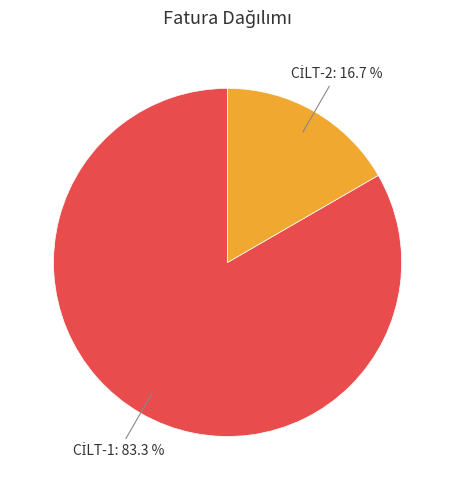

Is there a majority slice in this chart?

Yes